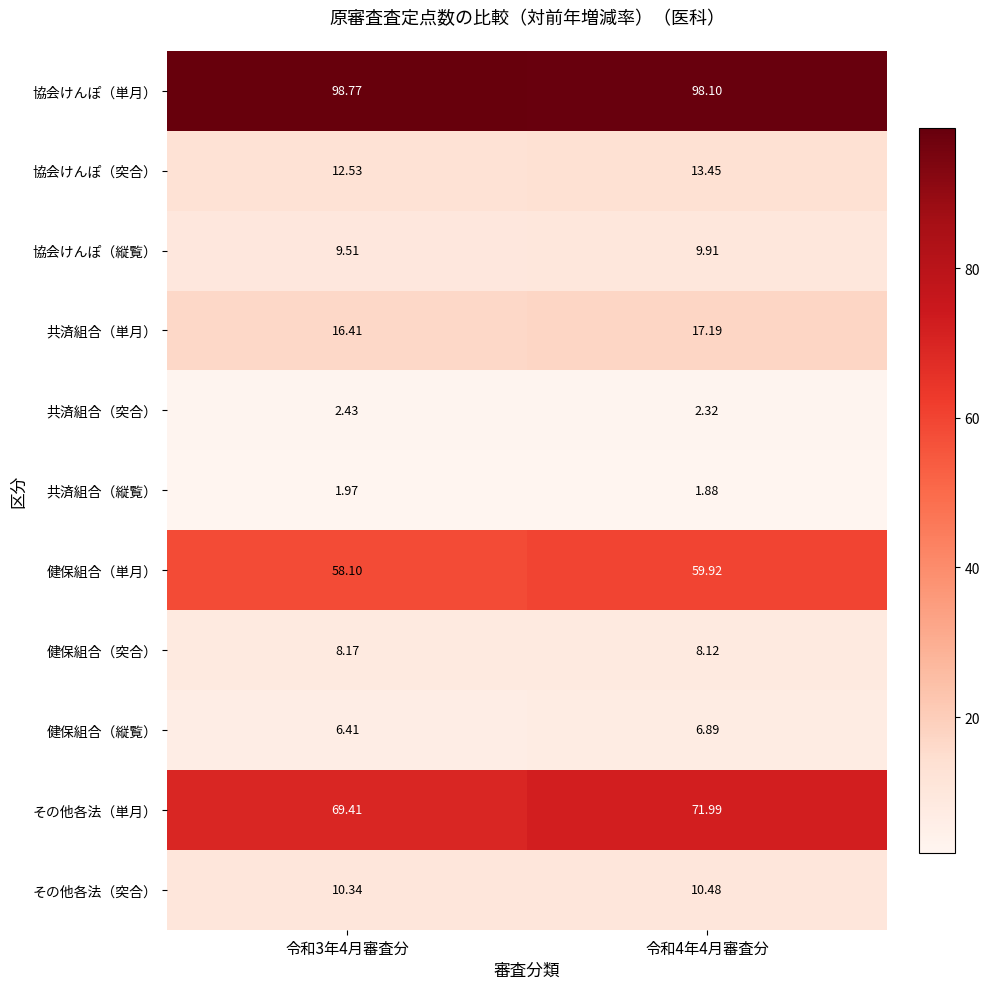

At 令和3年4月審査分, list the series in order from smallest to largest.

共済組合（縦覧）, 共済組合（突合）, 健保組合（縦覧）, 健保組合（突合）, 協会けんぽ（縦覧）, その他各法（突合）, 協会けんぽ（突合）, 共済組合（単月）, 健保組合（単月）, その他各法（単月）, 協会けんぽ（単月）